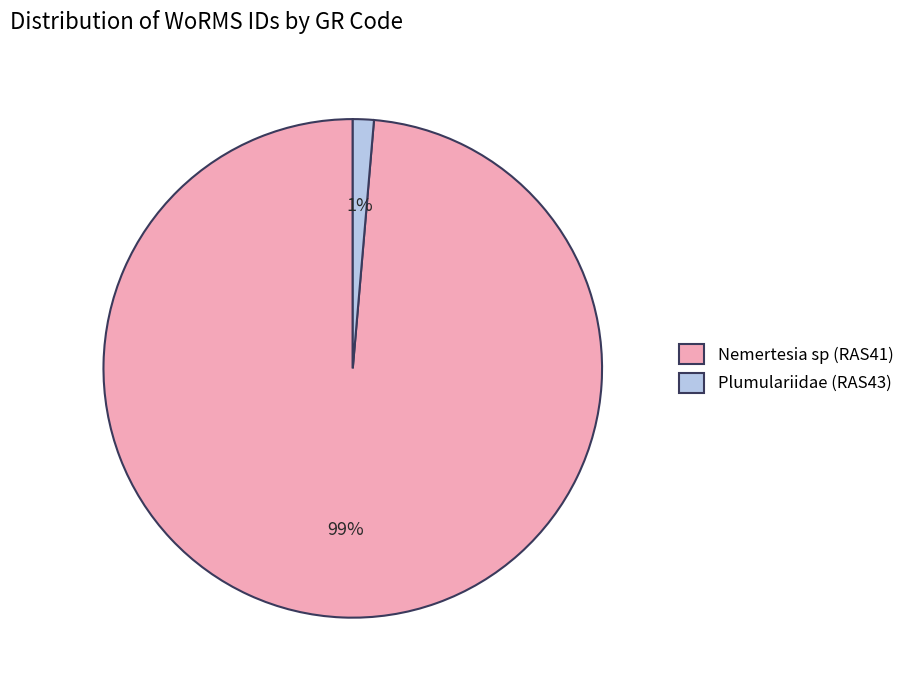

Which category has the biggest portion of the pie?

Nemertesia sp (RAS41)